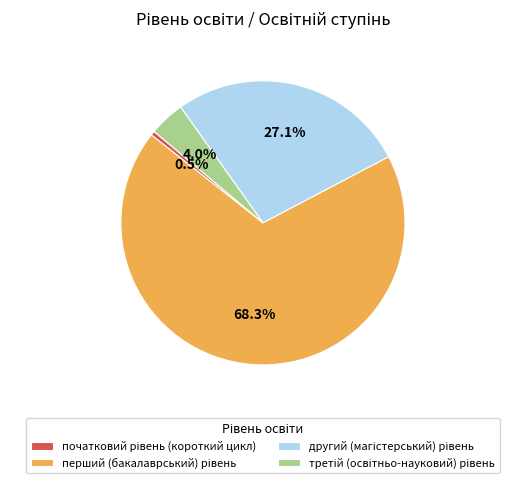

To the nearest percent, what is the difference between the largest and smallest slice percentages?

68%